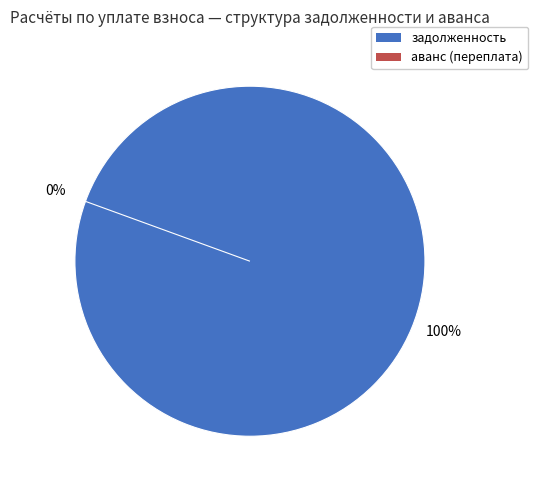

Does 35 represent more than half of the total?

No